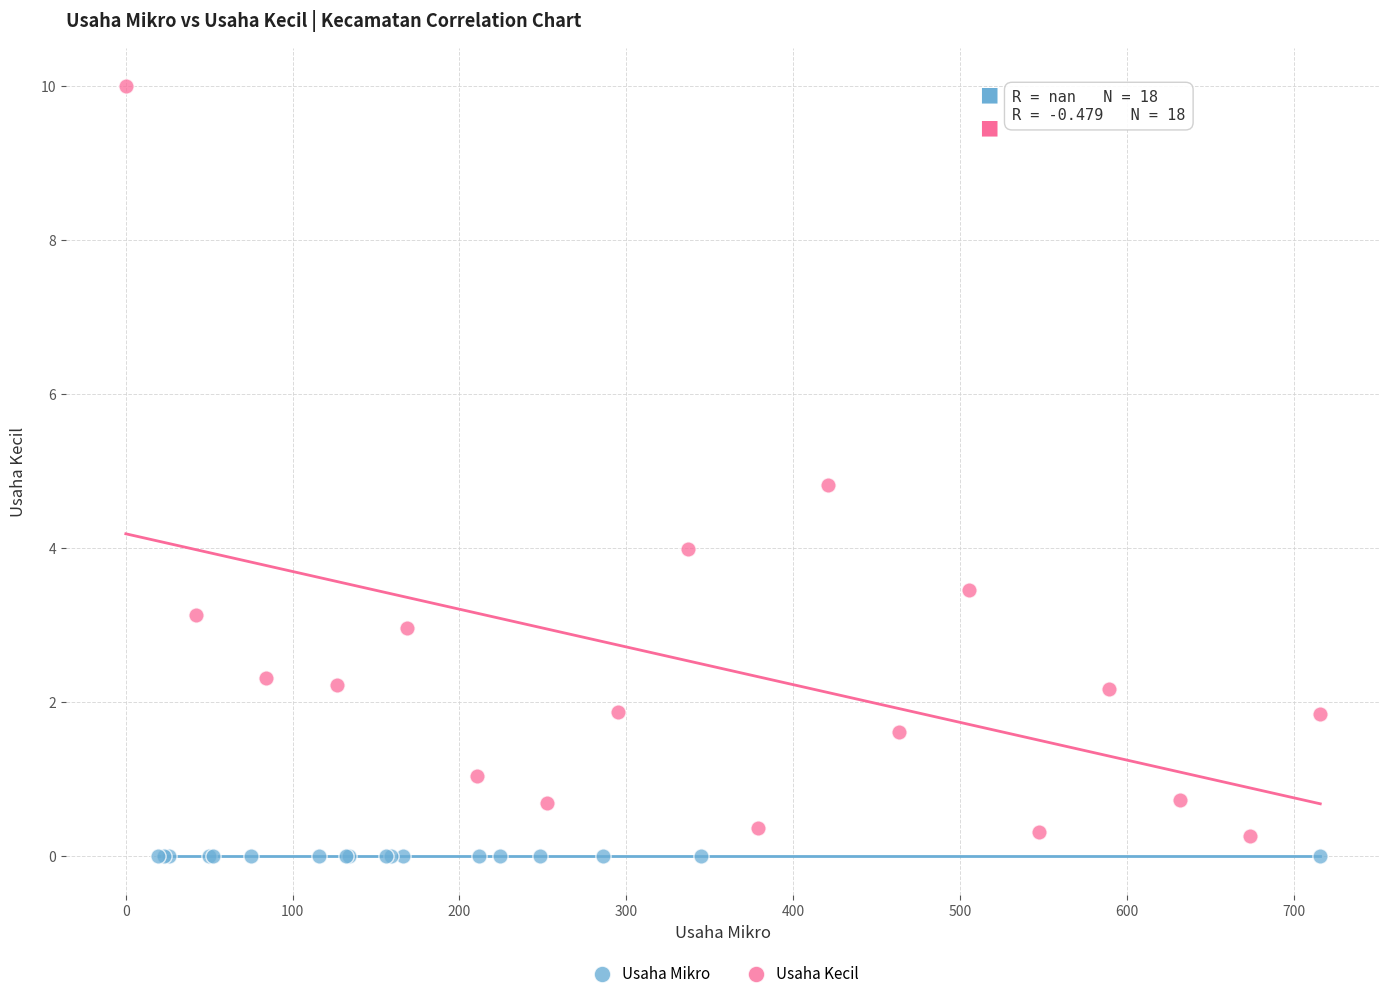

Which series reaches the maximum Y coordinate?

Usaha Kecil